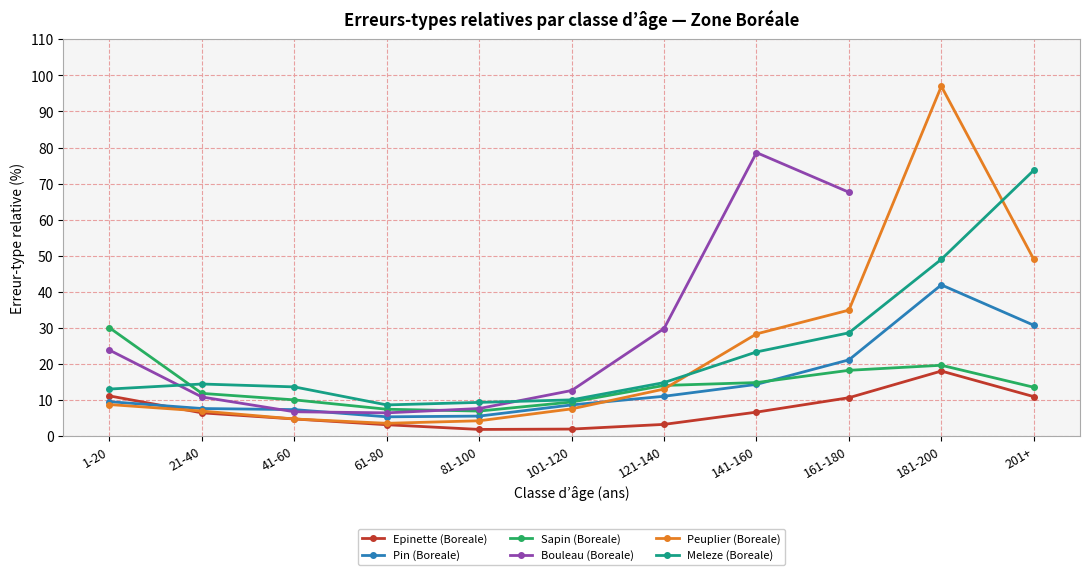

Rank the series by their maximum value, from highest to lowest.

Peuplier (Boreale), Bouleau (Boreale), Meleze (Boreale), Pin (Boreale), Sapin (Boreale), Epinette (Boreale)